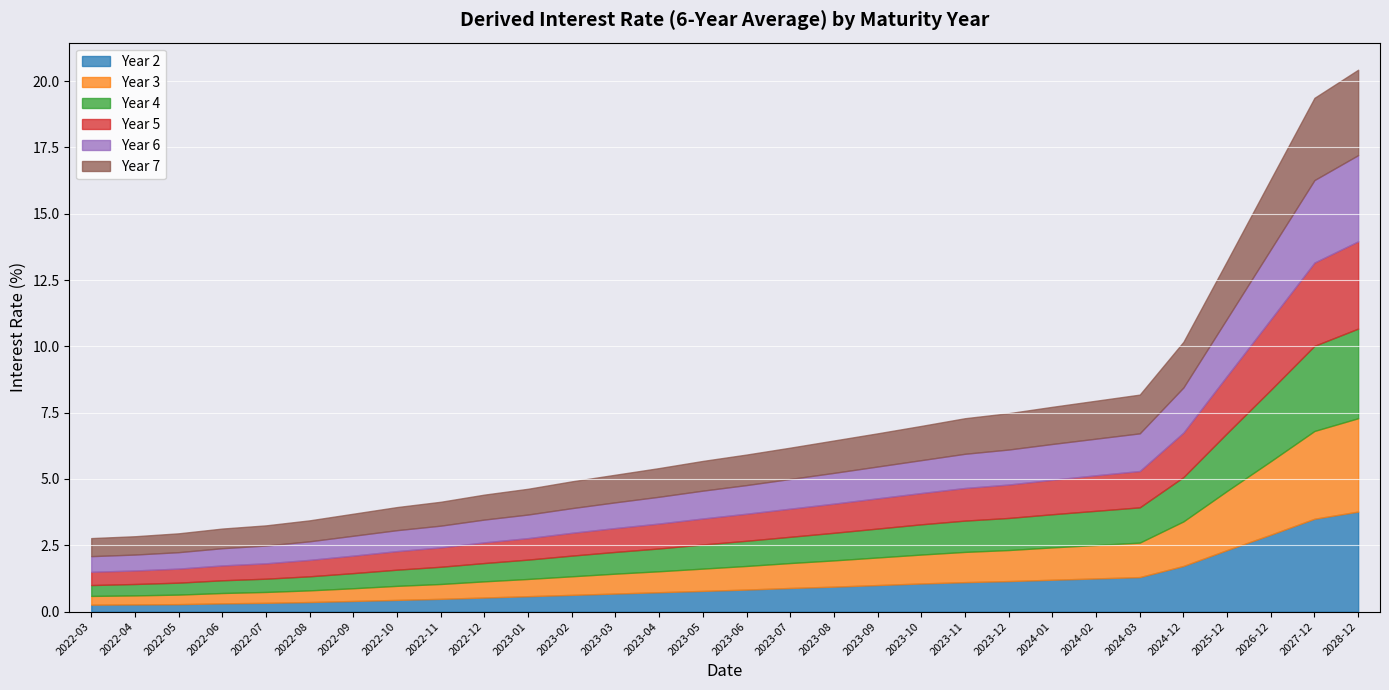

How many distinct data groups are displayed?

6